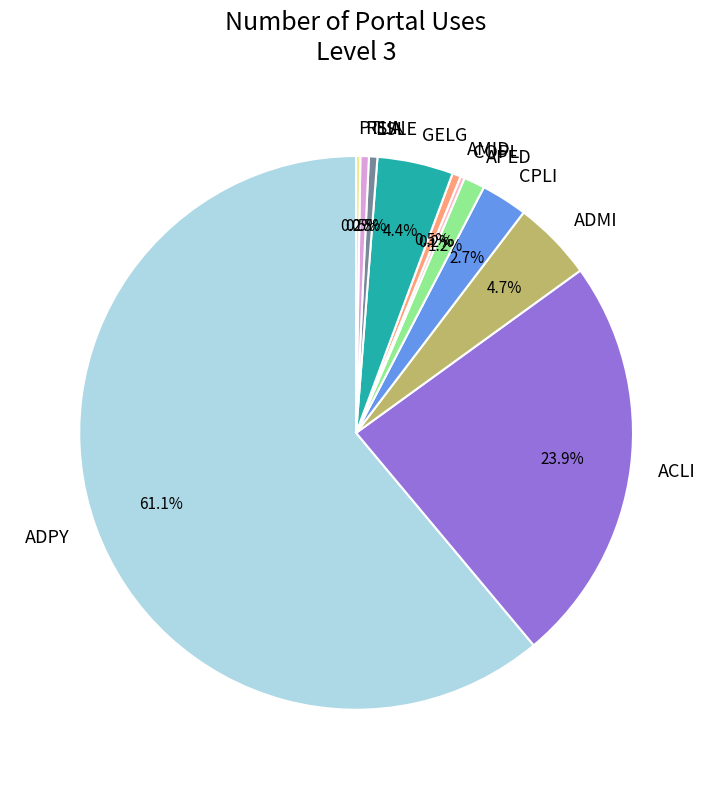

Combined, what portion of the pie is ADMI and APED?

5.9%